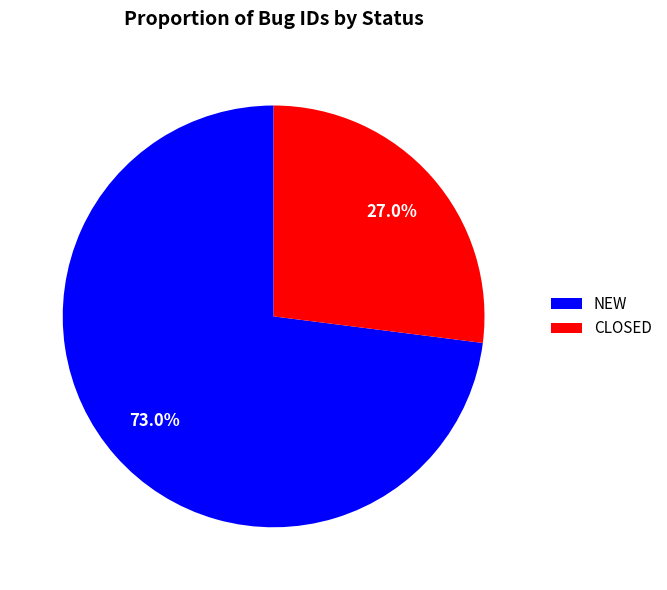

Which slice is the smallest?

CLOSED